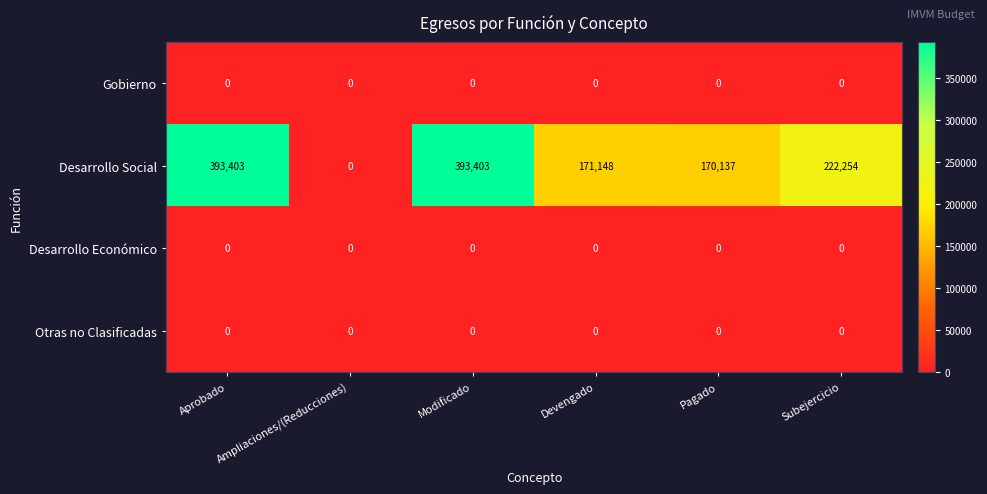

Is it true that Otras no Clasificadas equals 0 at Aprobado?

True